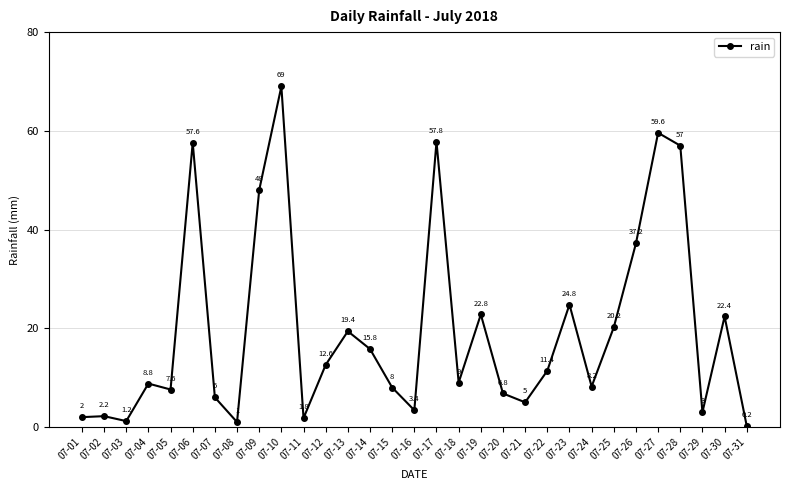

Between 07-08 and 07-01, which is larger?

07-01